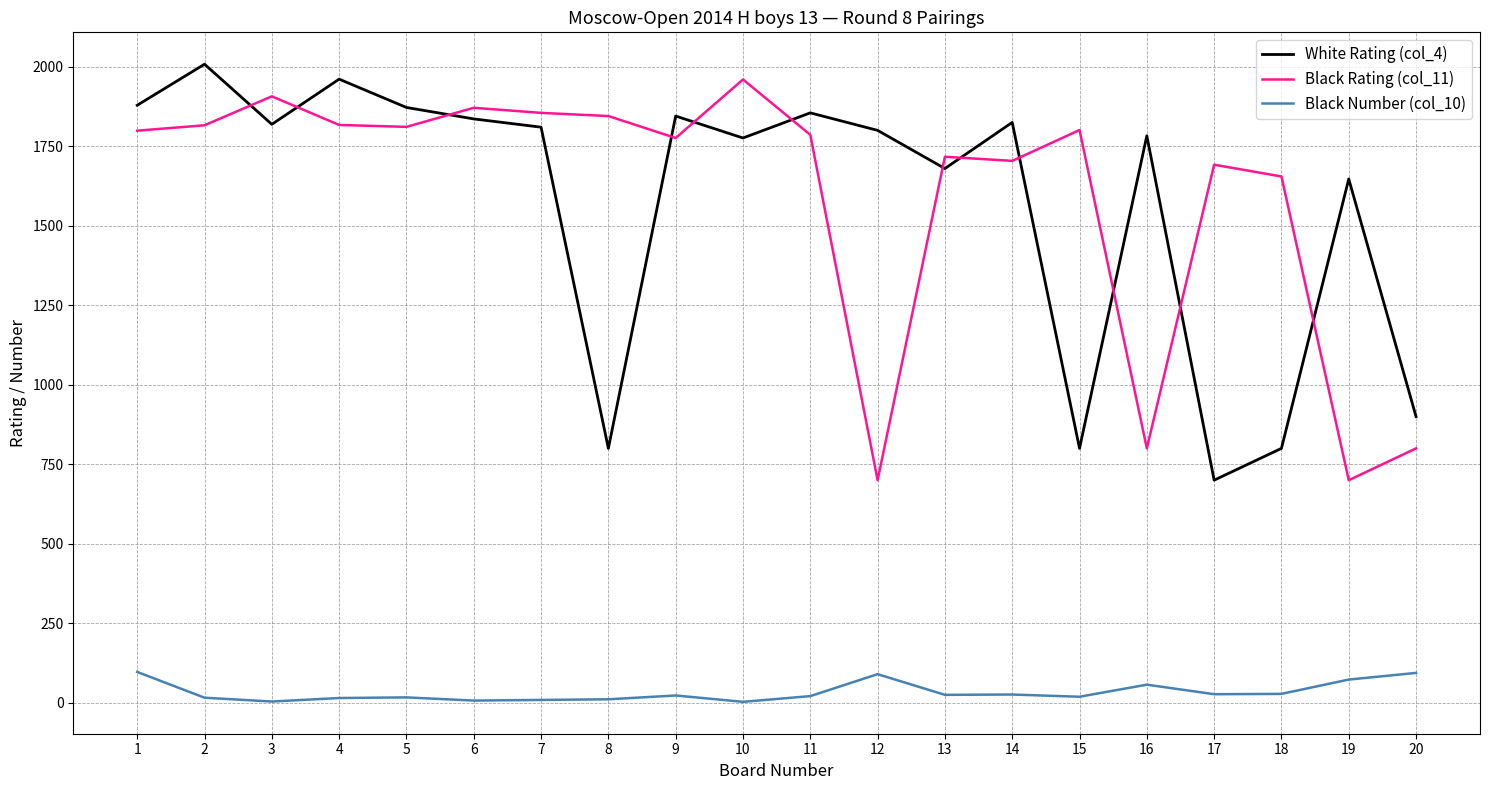

At which label does Black Rating (col_11) reach its peak?

10